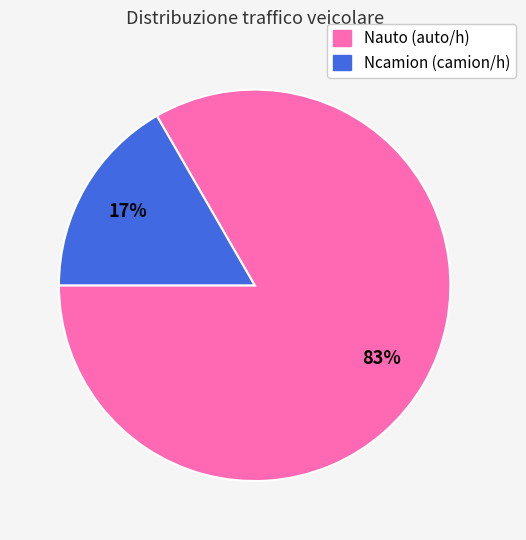

Which category has the biggest portion of the pie?

Nauto (auto/h)